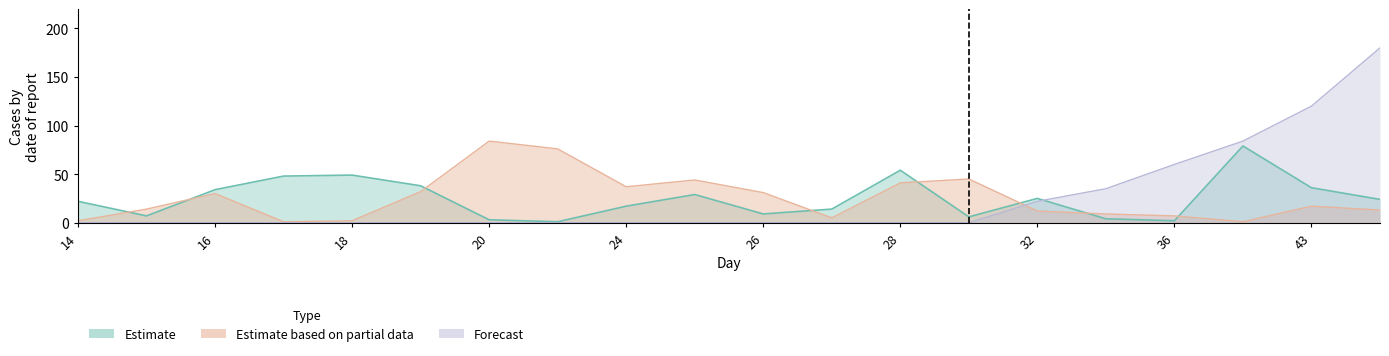

At how many categories does at least one series exceed 83?

4